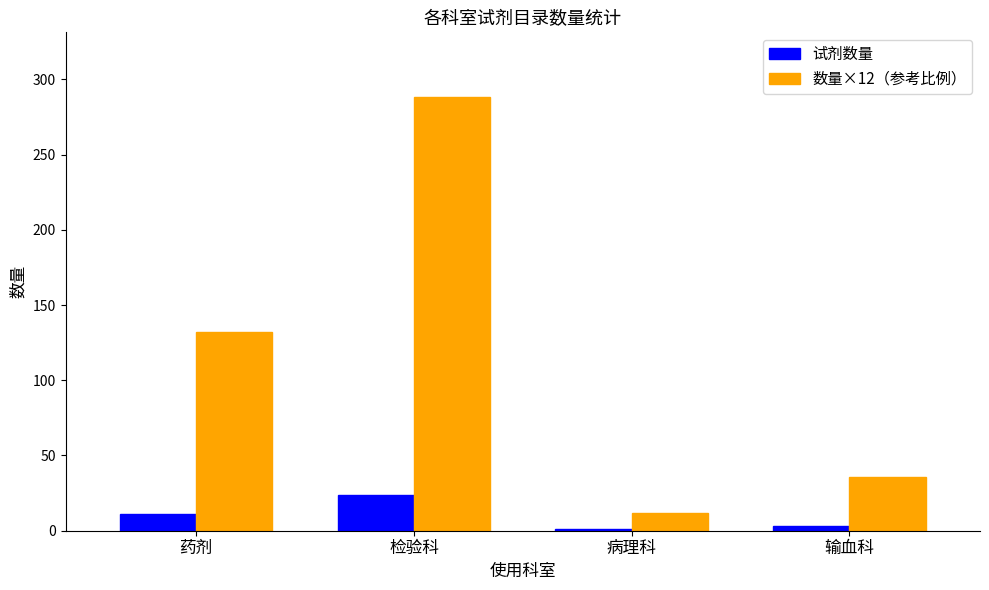

What is the difference between the second highest and second lowest values in the 数量×12（参考比例） series?

96